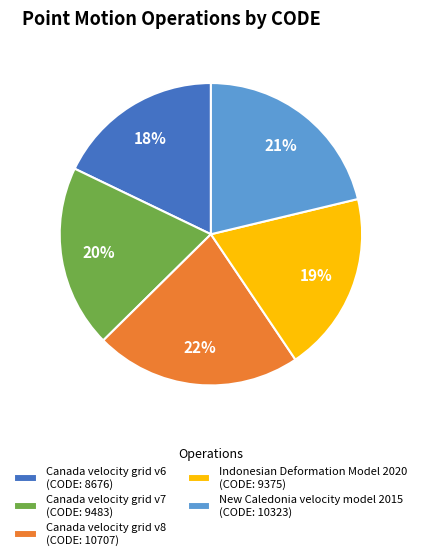

To the nearest percent, what is the average slice percentage?

20%